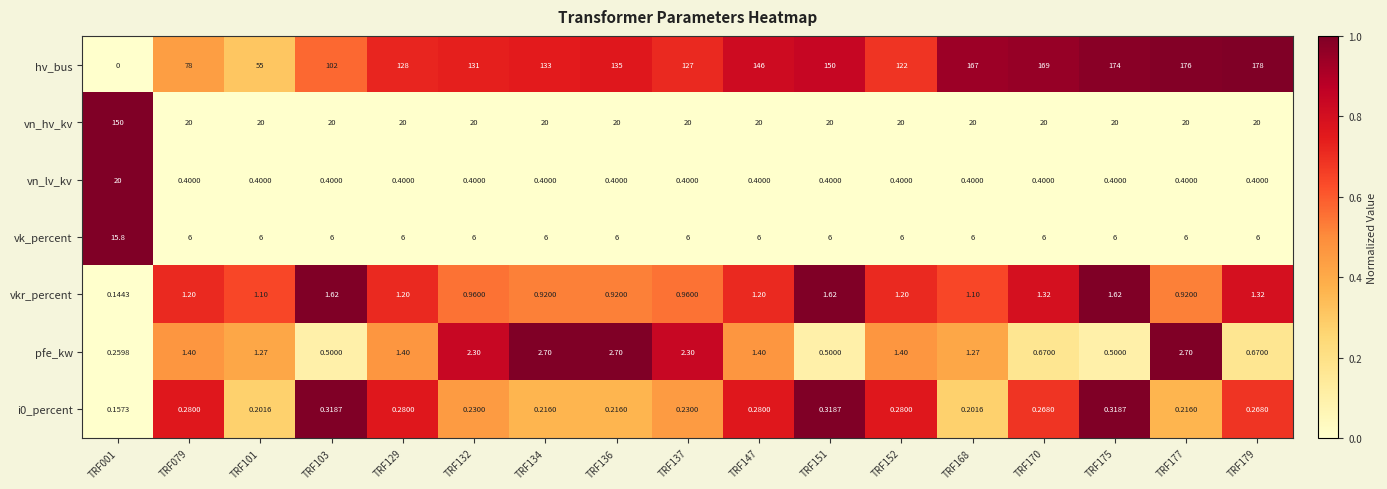

How many series are shown in this chart?

7